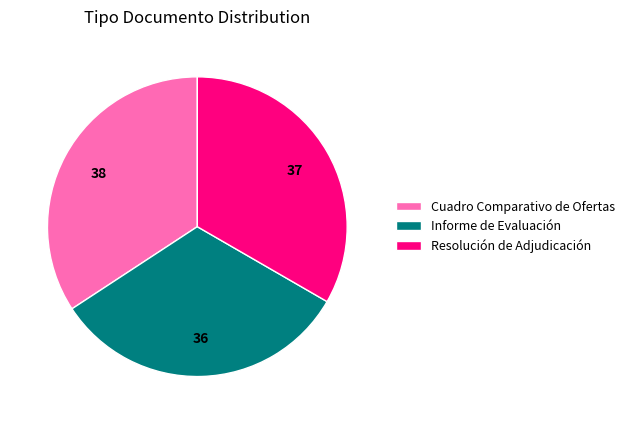

Rank the categories by value from lowest to highest.

Informe de Evaluación, Resolución de Adjudicación, Cuadro Comparativo de Ofertas